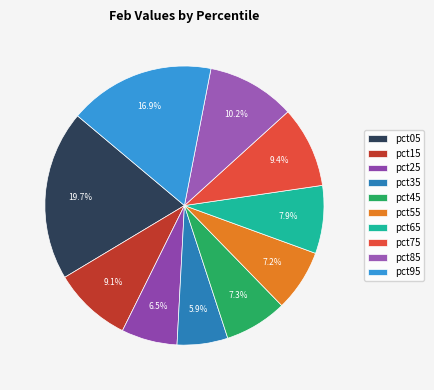

To the nearest percent, what is the combined percentage of pct05 and pct95?

37%